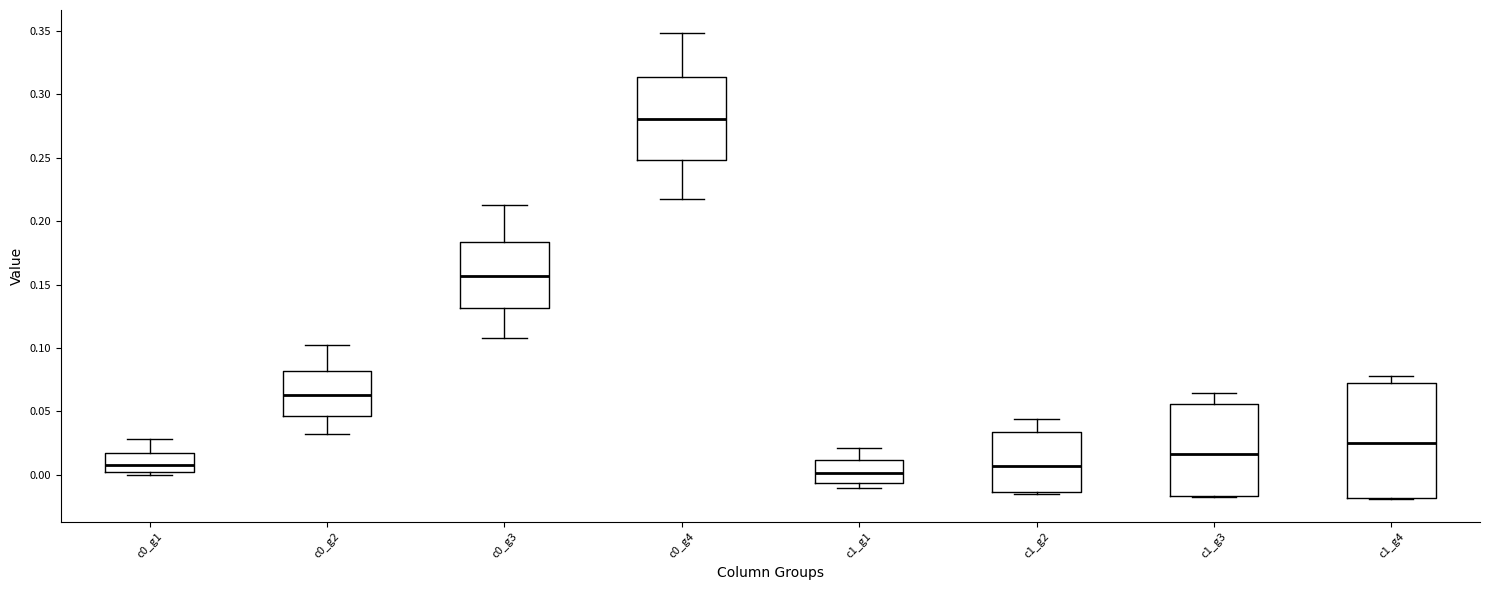

Where does the upper whisker of the box for c0_g3 end on the y-axis? The values are not printed on the chart, so give them approximately, as read against the axis.

0.215